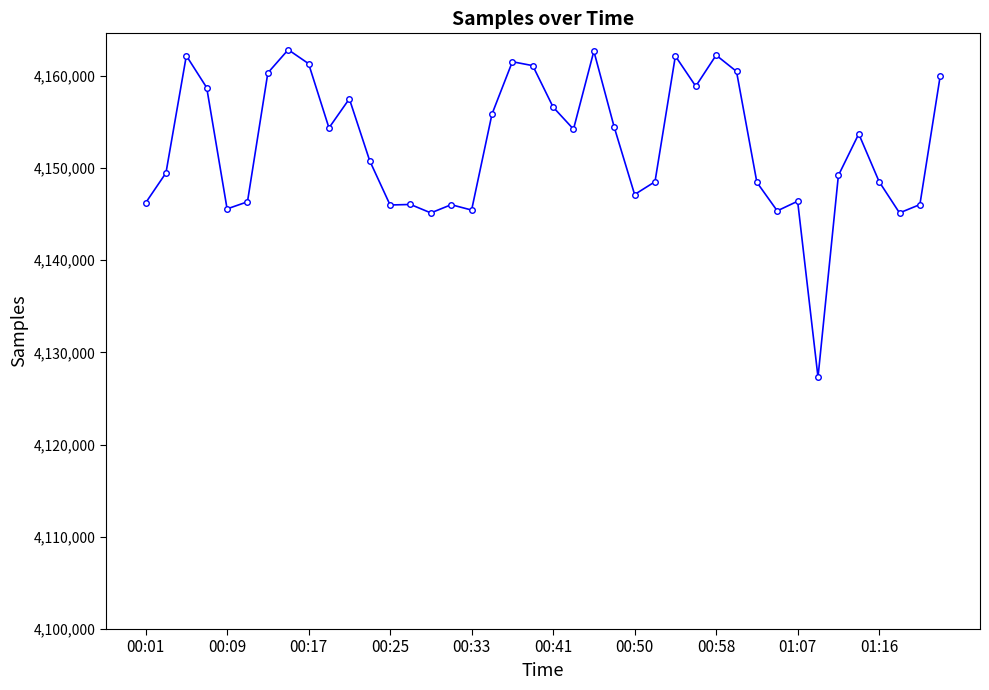

True or false: there are more than 0 points higher than both neighbors.

True